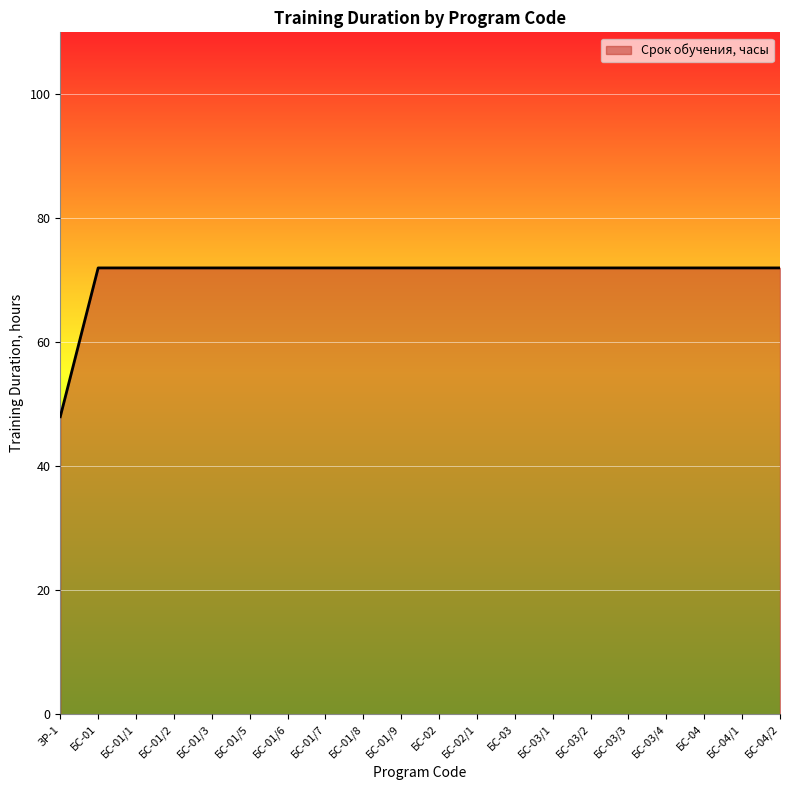

True or false: the data shows 72 at БС-04/1.

True